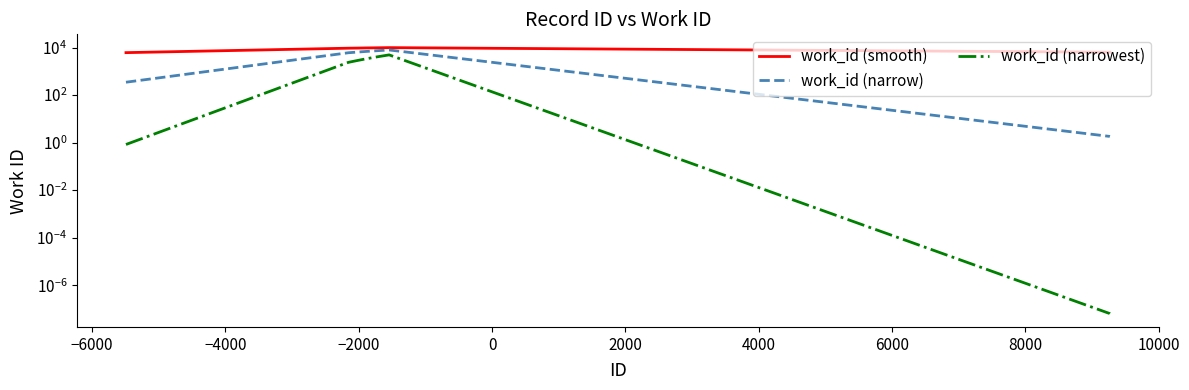

True or false: work_id (narrow) and work_id (smooth) cross at least once.

False